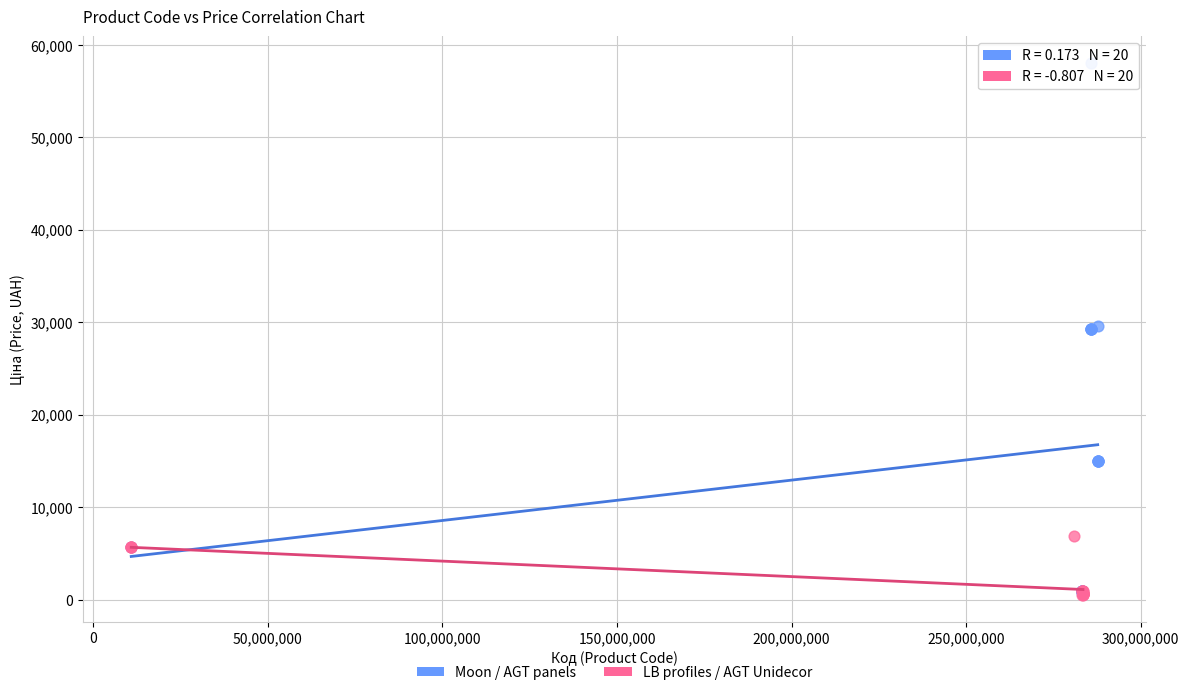

Which series contains the highest Y value?

Moon / AGT panels